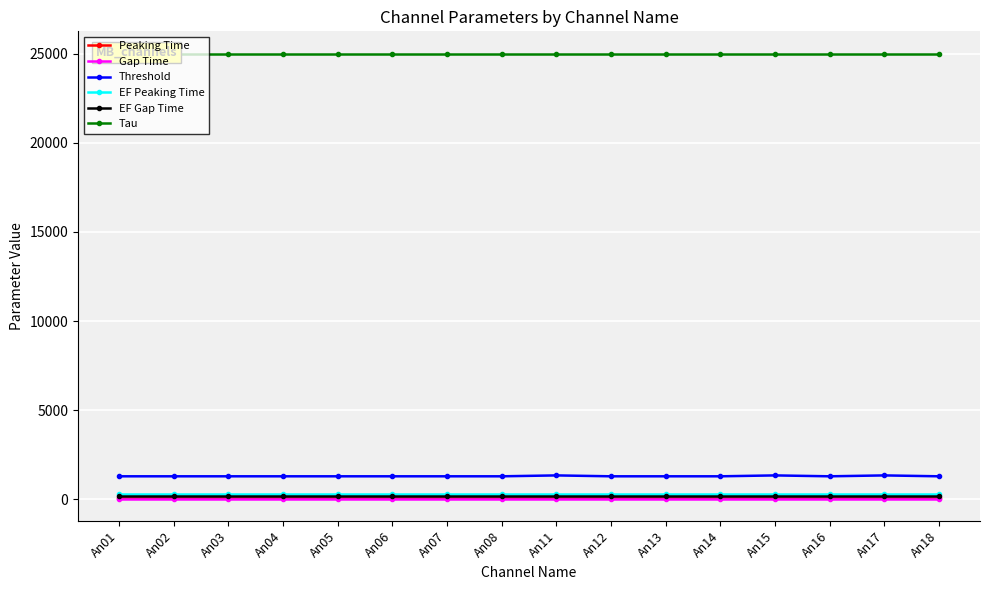

True or false: Tau has more than 1 interior local peaks.

False